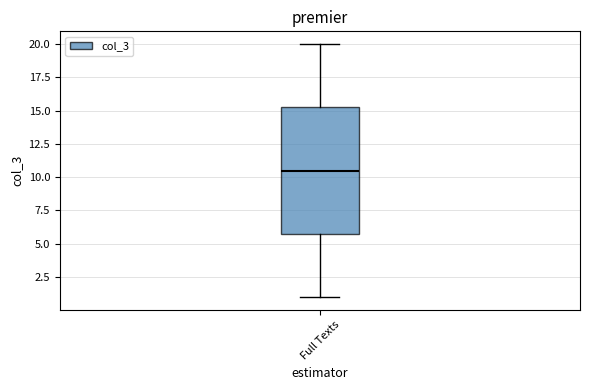

Where does the upper whisker of the box for Full Texts end on the y-axis? The values are not printed on the chart, so give them approximately, as read against the axis.

20.0